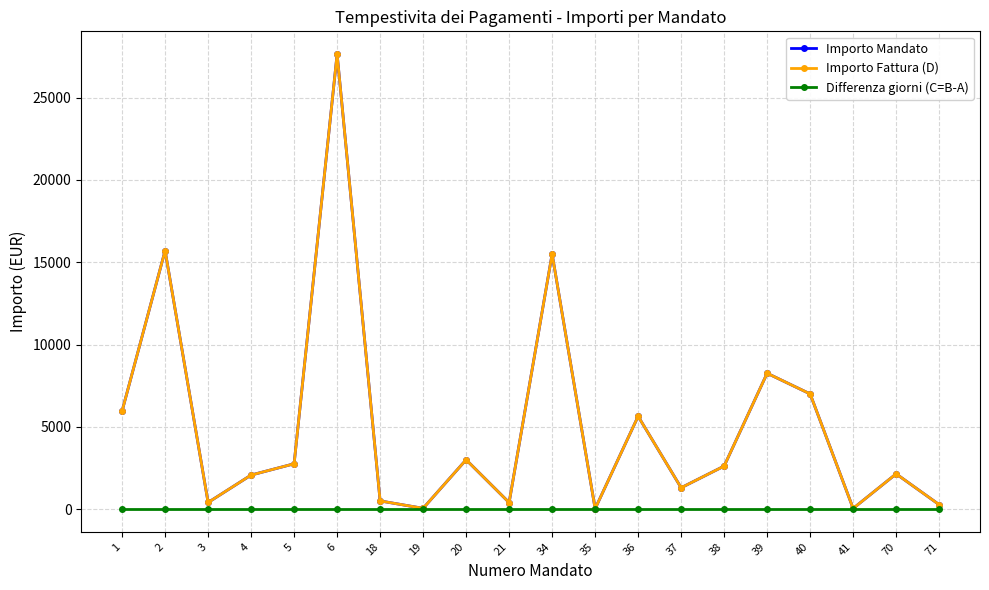

Does the chart have visible grid lines?

Yes